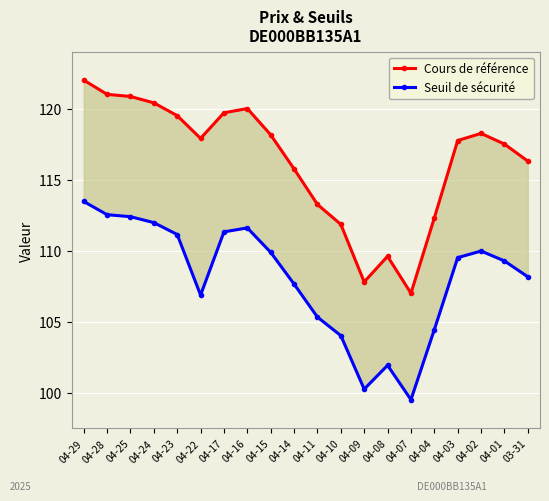

Rank the categories by Cours de référence value from lowest to highest.

04-07, 04-09, 04-08, 04-10, 04-04, 04-11, 04-14, 03-31, 04-01, 04-03, 04-22, 04-15, 04-02, 04-23, 04-17, 04-16, 04-24, 04-25, 04-28, 04-29